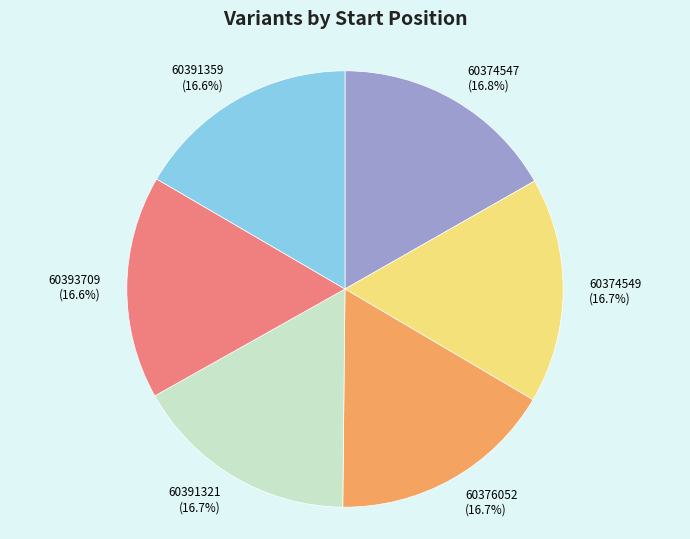

Is it true that 60376052 is 29% of the pie?

False